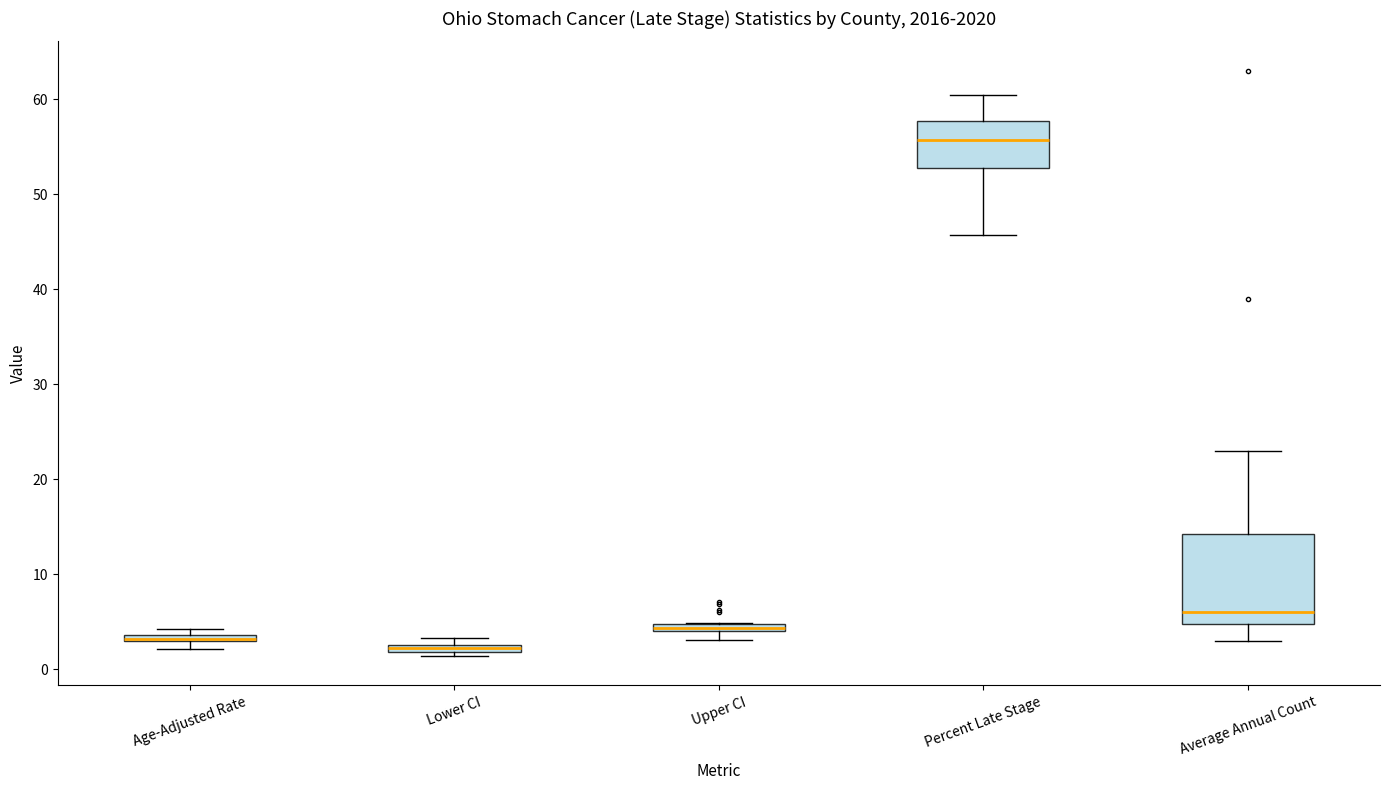

Where is the upper edge of the box for Lower CI on the y-axis? The values are not printed on the chart, so give them approximately, as read against the axis.

3